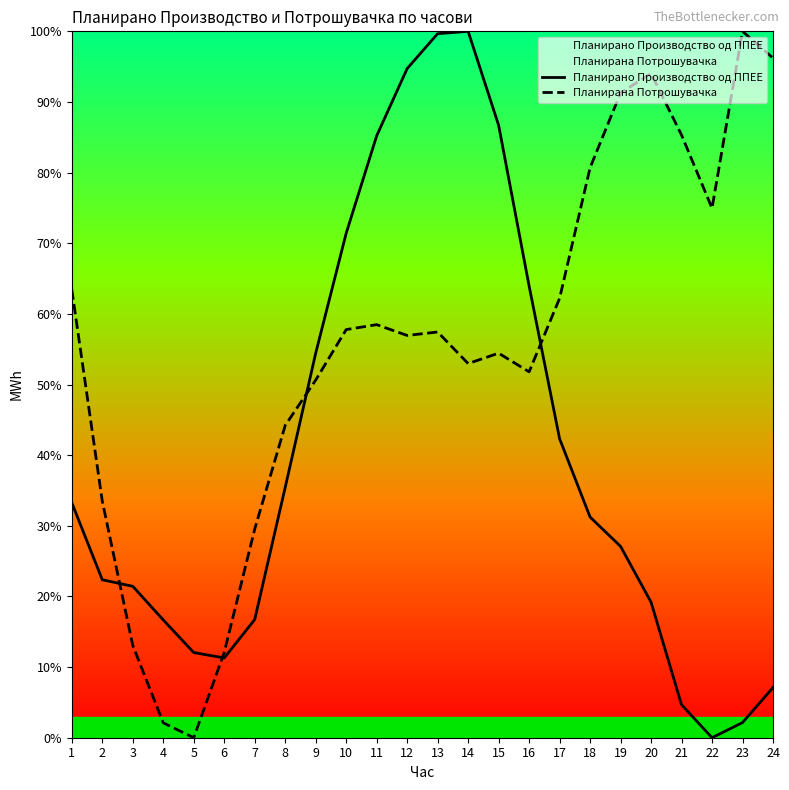

List the series in order of their overall mean, lowest first.

Планирано Производство од ППЕЕ, Планирана Потрошувачка